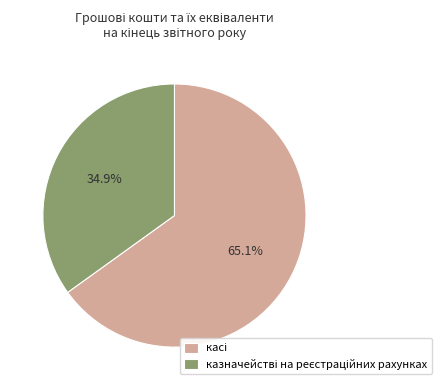

Is there a majority slice in this chart?

Yes